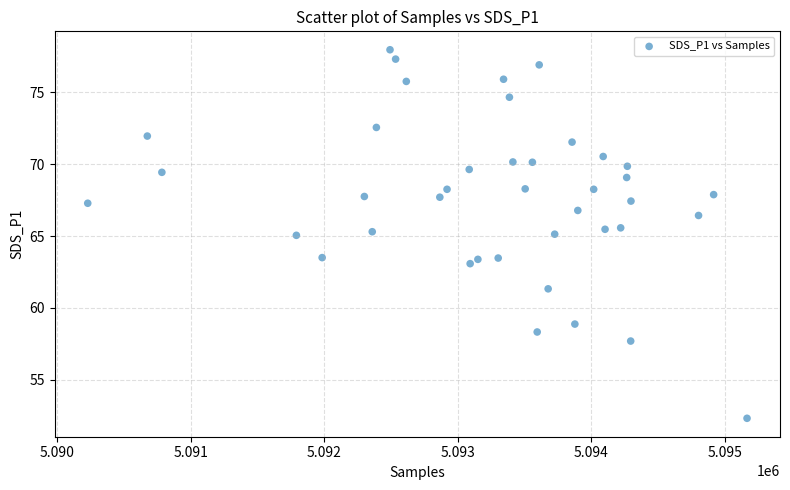

What is the range of Y values (max minus min)?

25.6